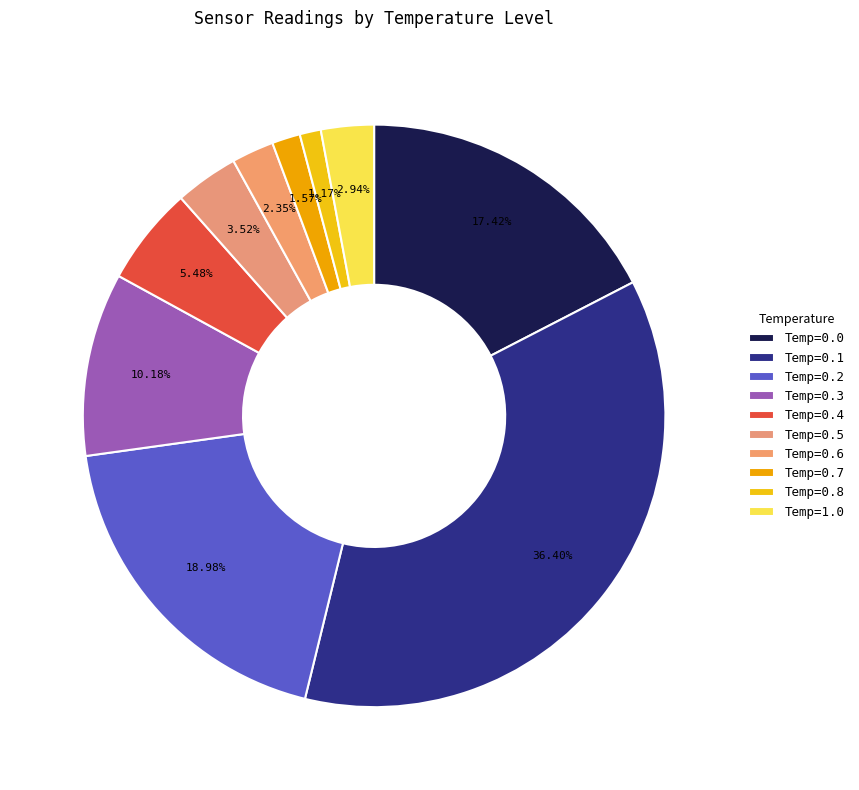

How many segments does this pie chart have?

10